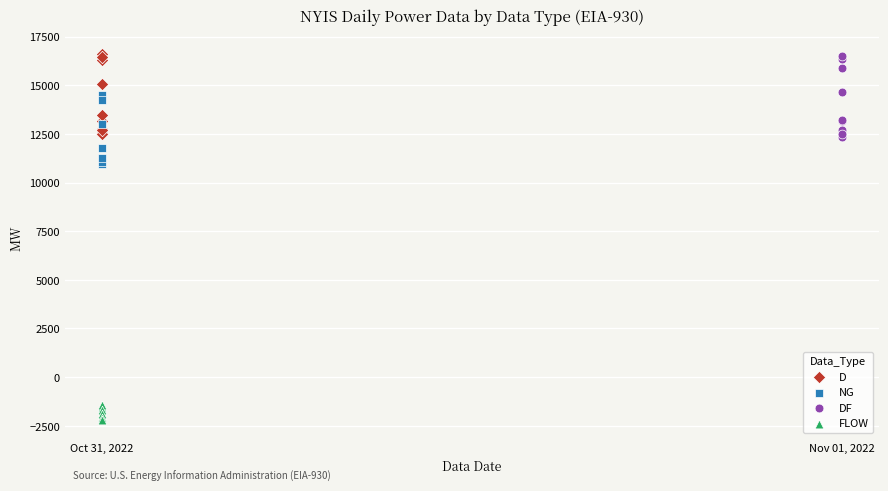

Which series contains the lowest Y value?

FLOW